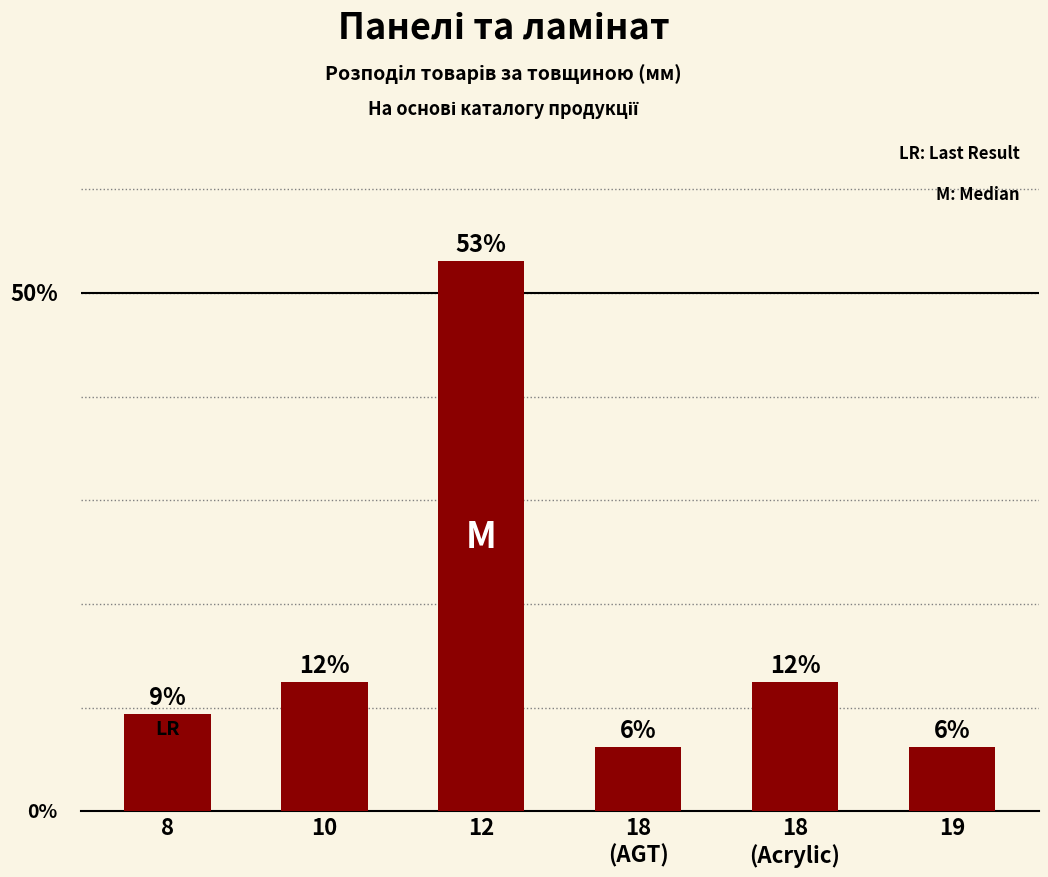

What position from the left is 12?

3